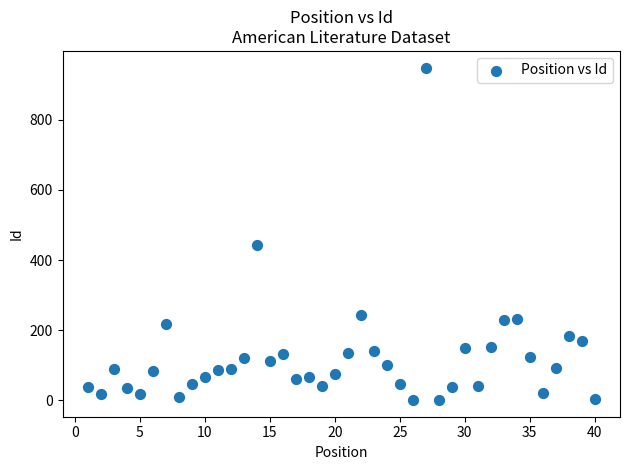

What Y value in the scatter plot is closest to 475?

444